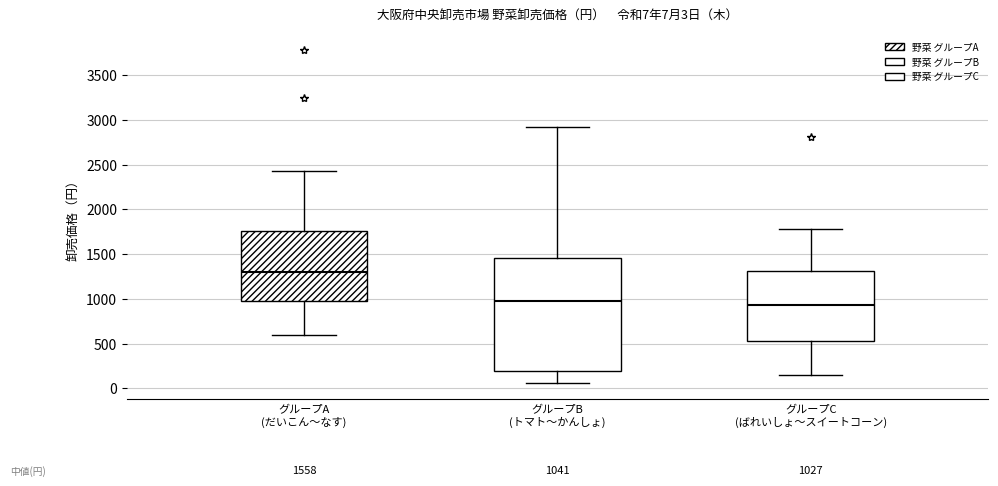

Comparing the boxes themselves (not the whiskers), which one is the tallest?

グループB (トマト〜かんしょ)